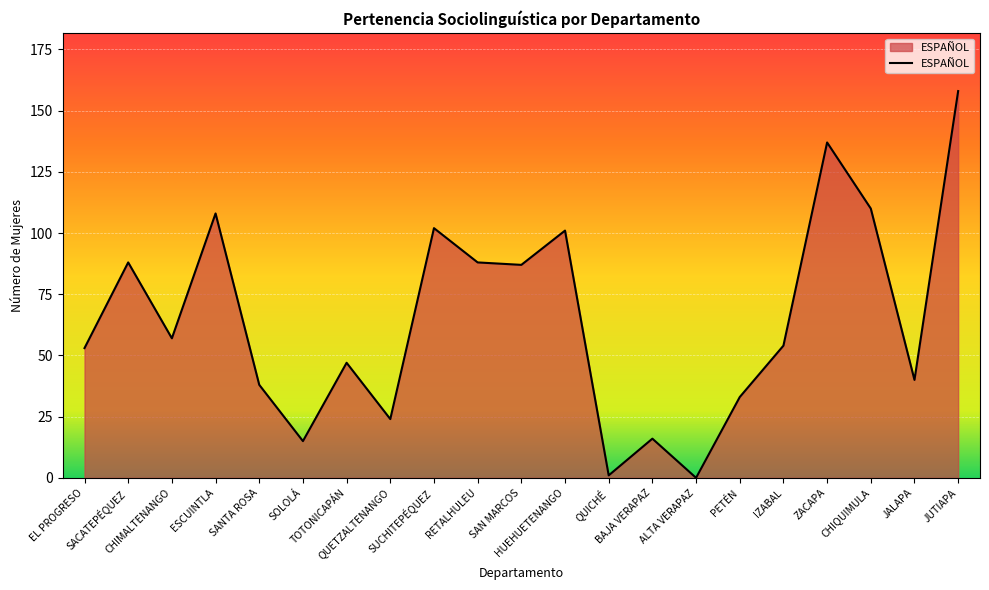

What is the label of the 6th point from the left?

SOLOLÁ